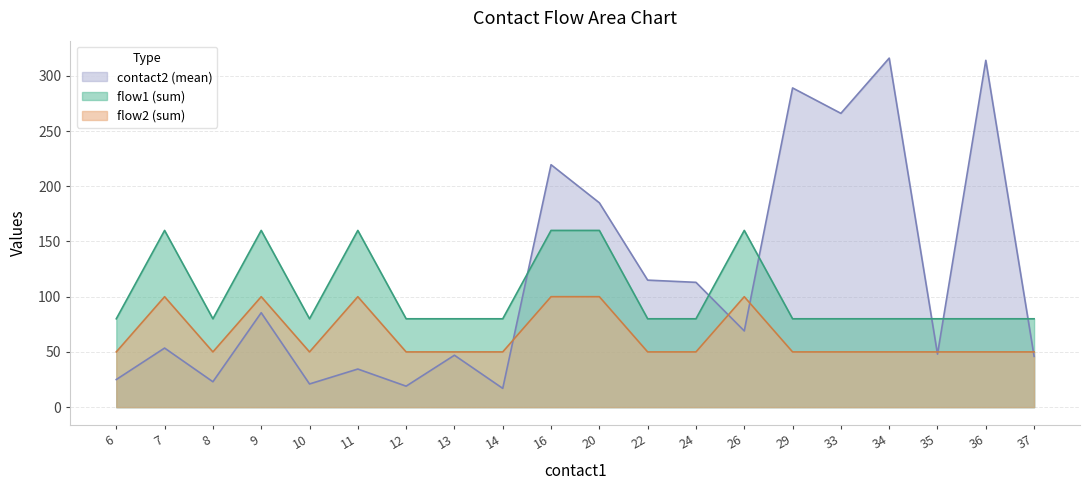

What is the total value across all series at 10?

151.0